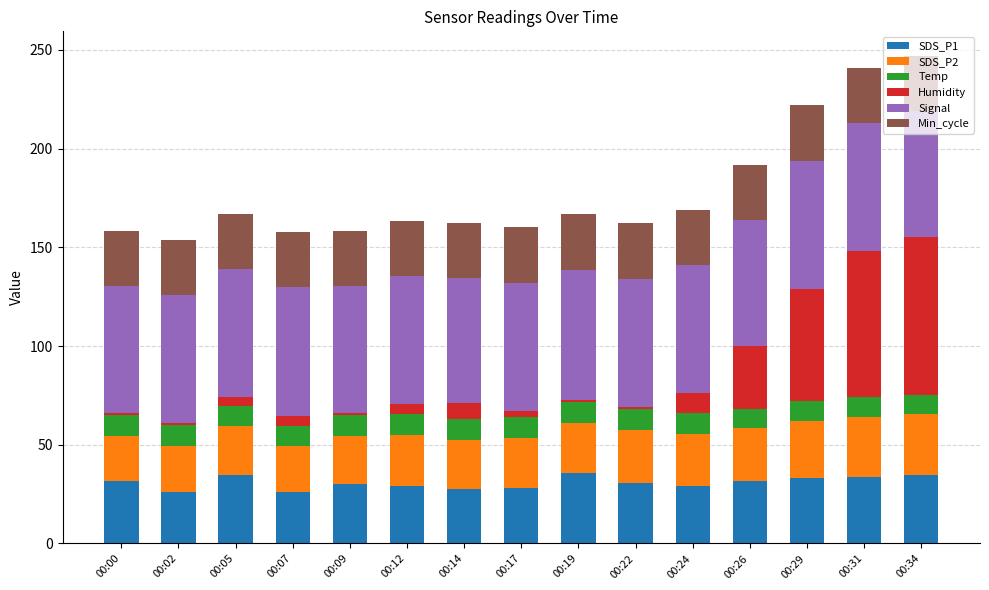

Are the bars grouped side by side (vs. stacked)?

No